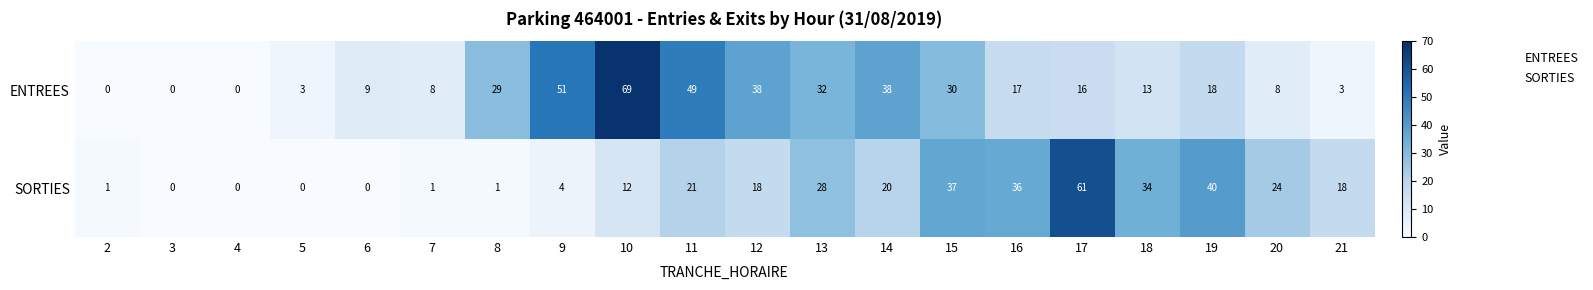

List the series in order of their peak value, lowest first.

SORTIES, ENTREES